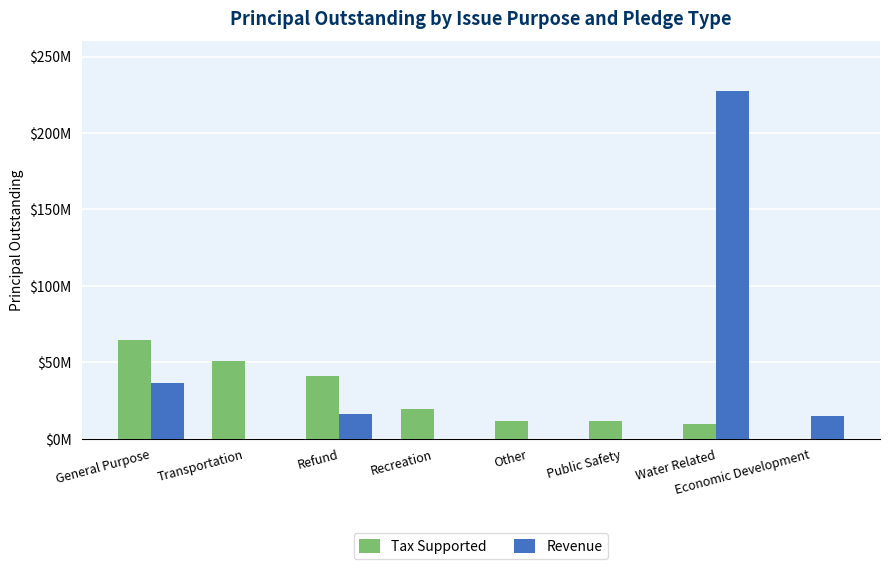

What are all the series names shown in the legend?

Tax Supported, Revenue